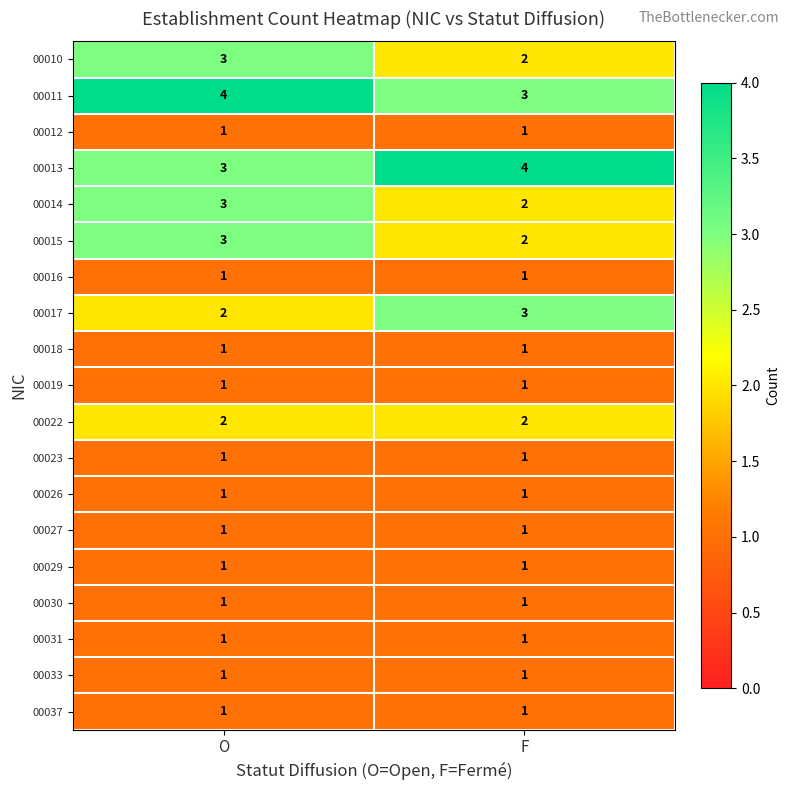

True or false: 00031 has a value of 1 at F.

True